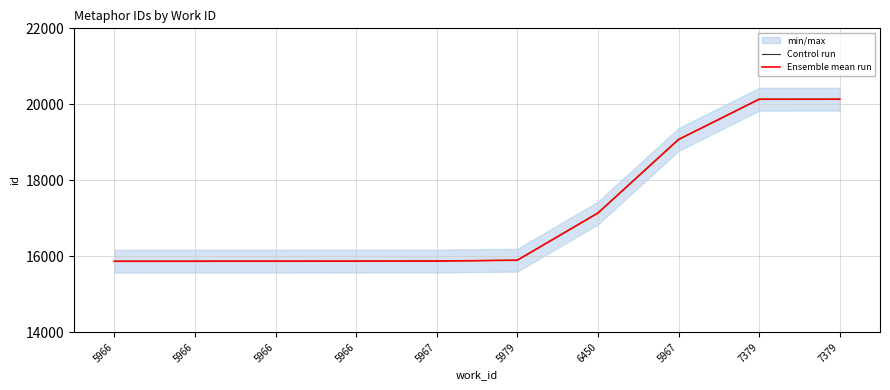

At which label does Ensemble mean run first exceed 15895?

6450